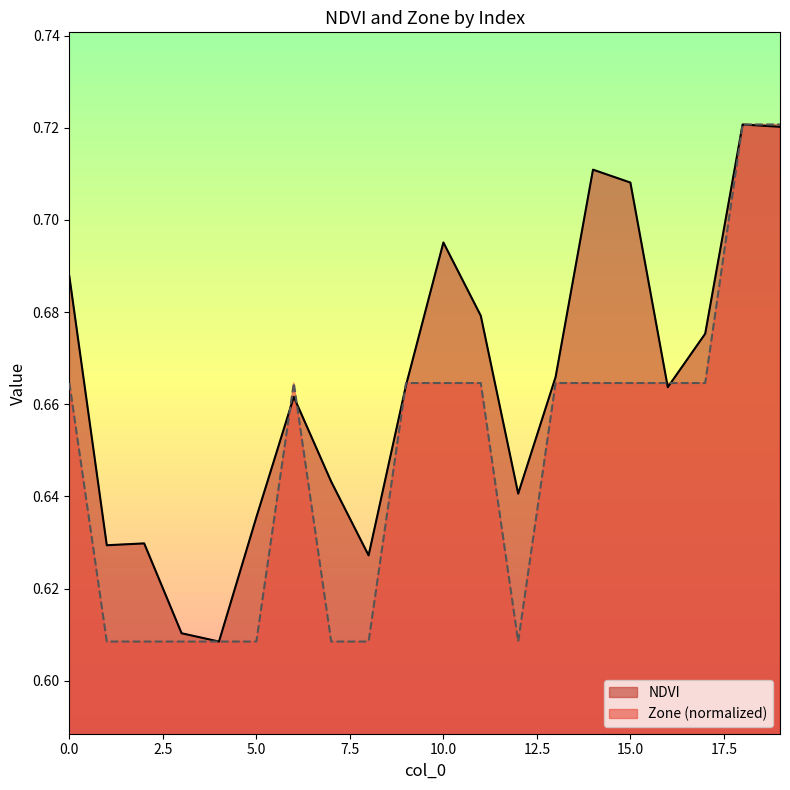

How many lines are shown in the chart?

2